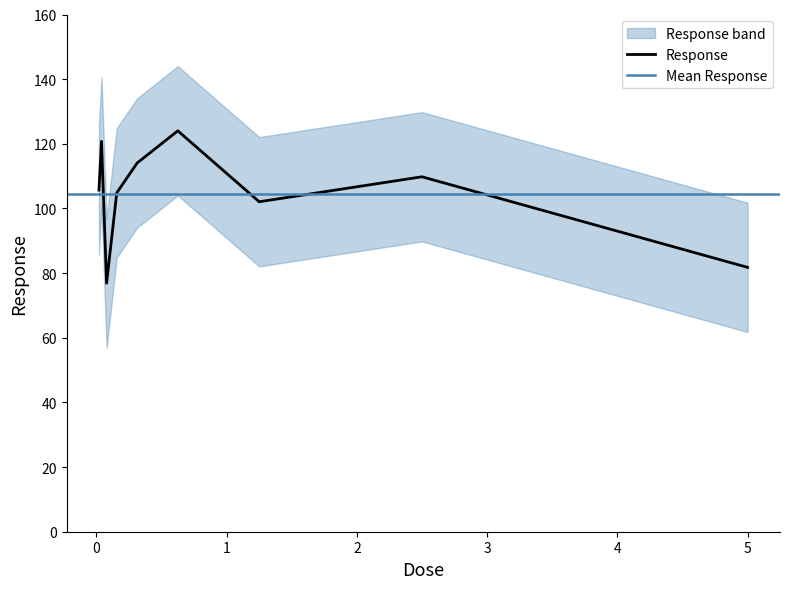

What is the sum of the values at 5.0 and 0.15625?

186.6